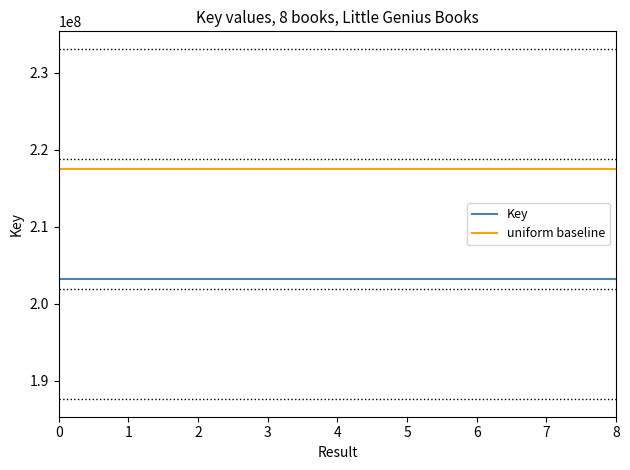

Is it true that uniform baseline equals 71378374.4 at 0?

False